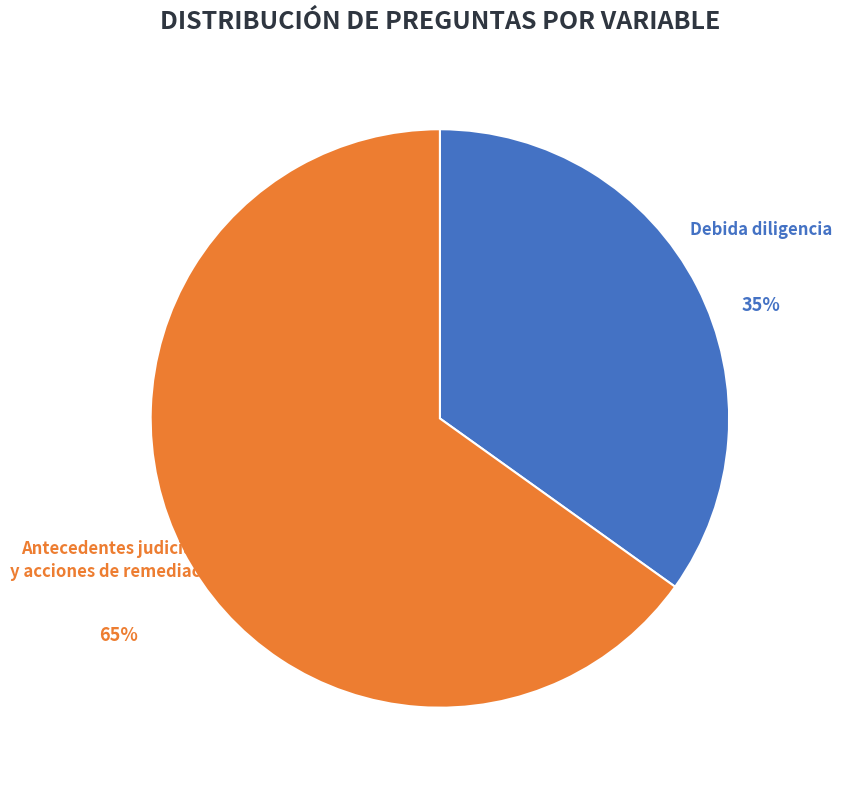

To the nearest percent, what portion does Debida diligencia represent?

35%